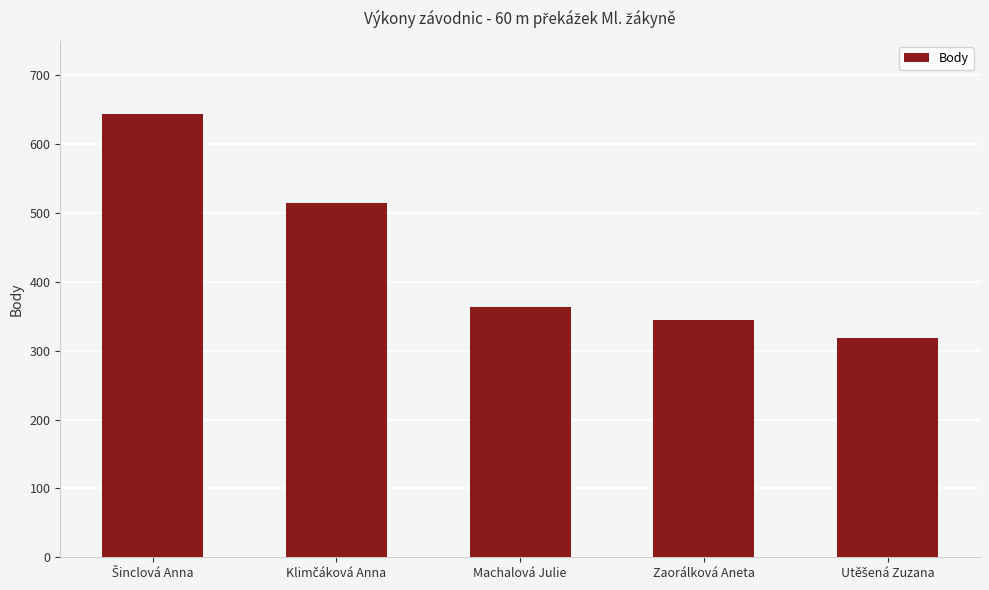

The value at Zaorálková Aneta is 454. True or false?

False